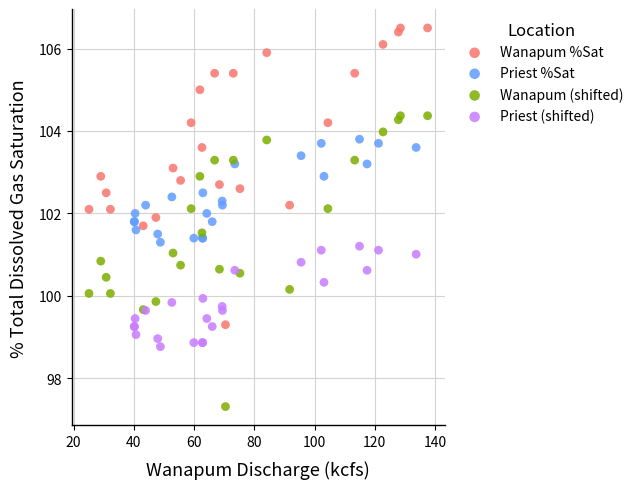

Which series contains the highest Y value?

Wanapum %Sat